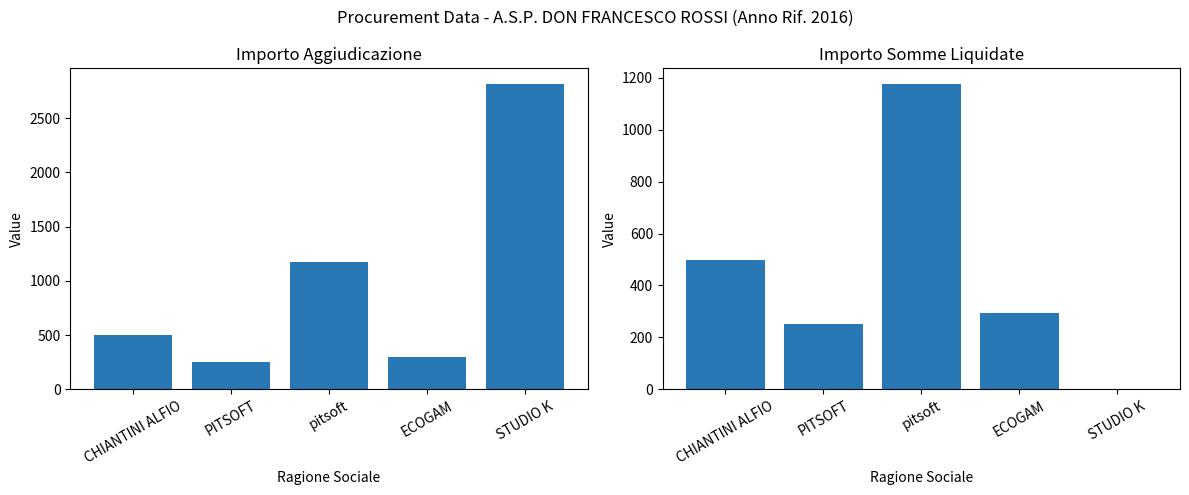

What is the difference between the importoSommeLiquidate values at pitsoft and CHIANTINI ALFIO?

678